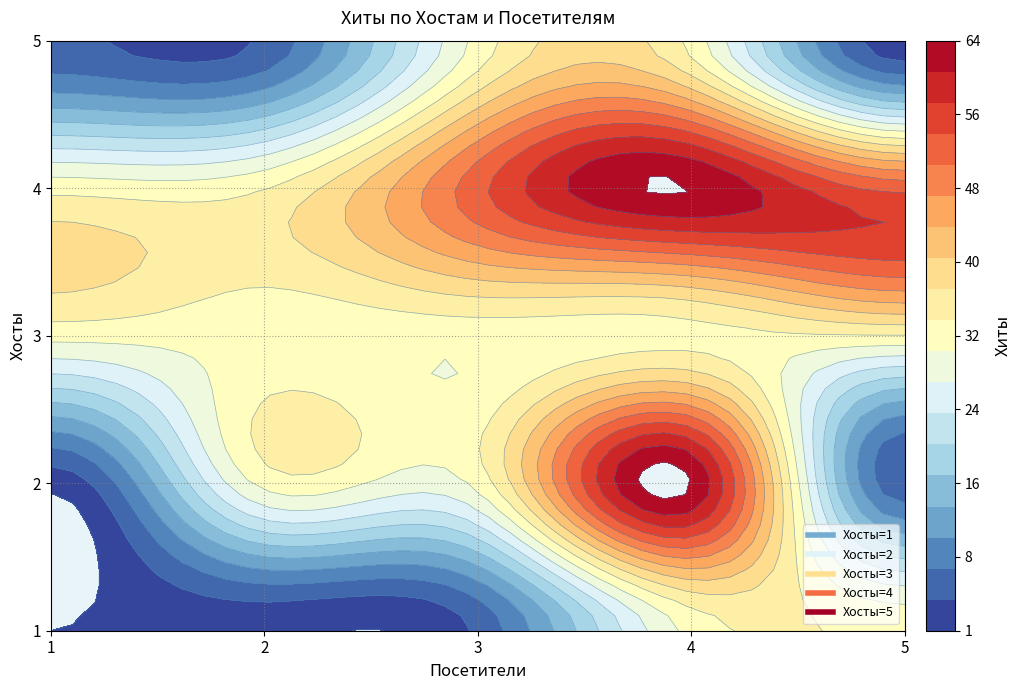

Is it true that 3 equals 32 at 3?

True